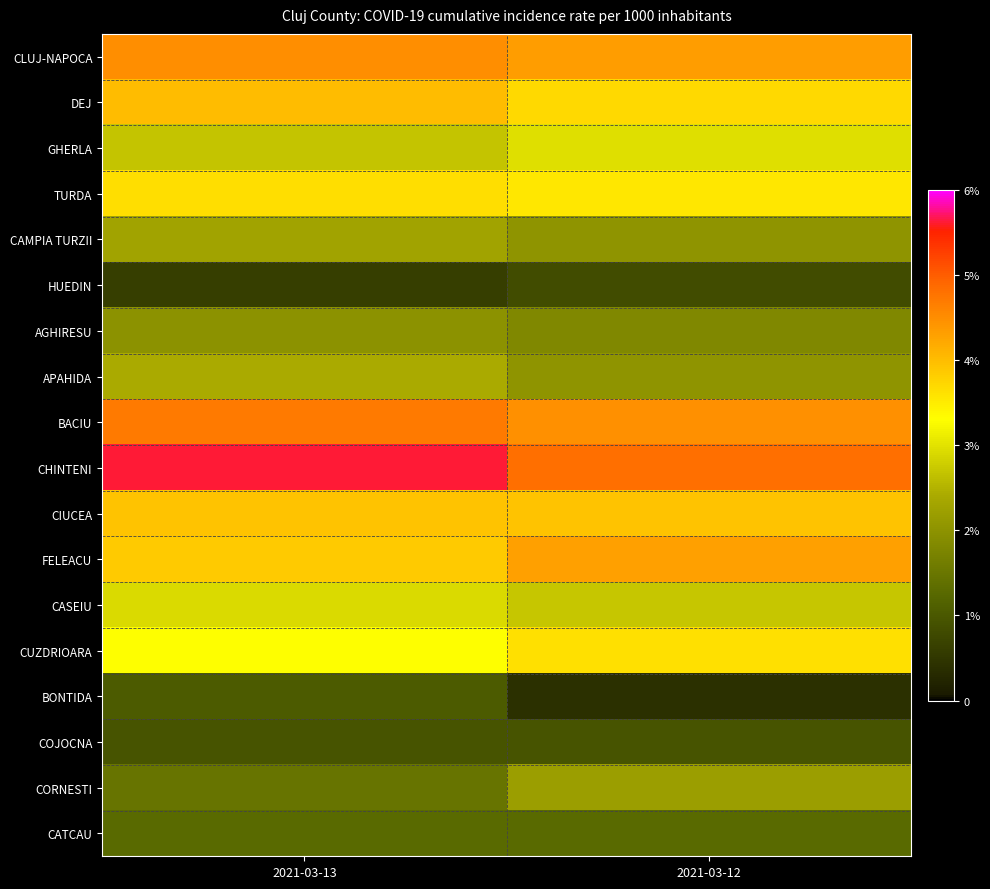

Between 2021-03-13 and 2021-03-12, which series saw the biggest shift?

CHINTENI